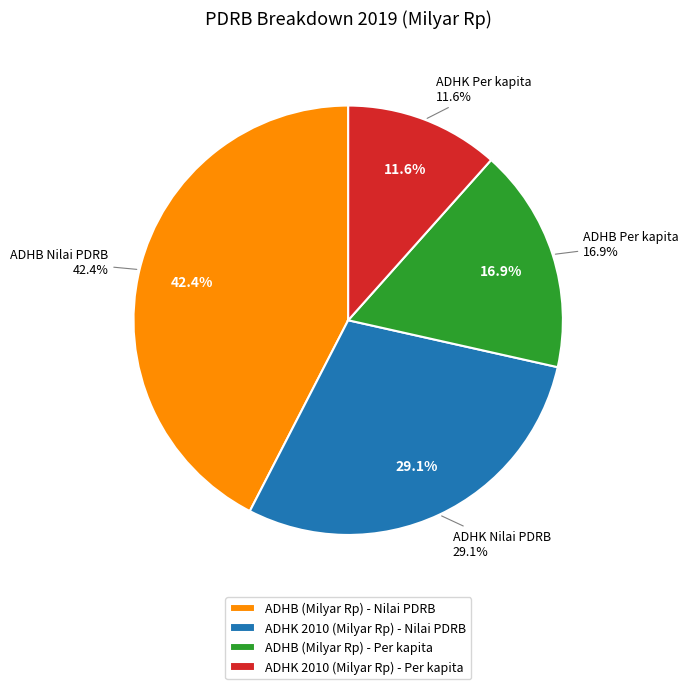

To the nearest percent, what portion does ADHK 2010 (Milyar Rp) - Per kapita represent?

12%